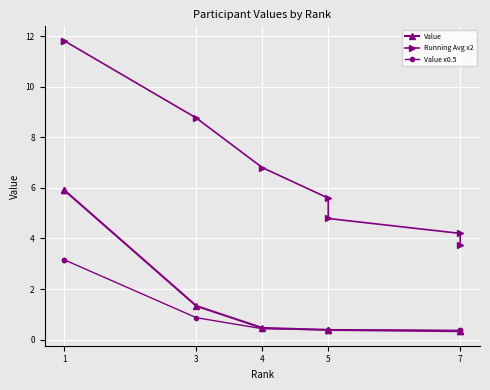

How many data points does each series have?

8